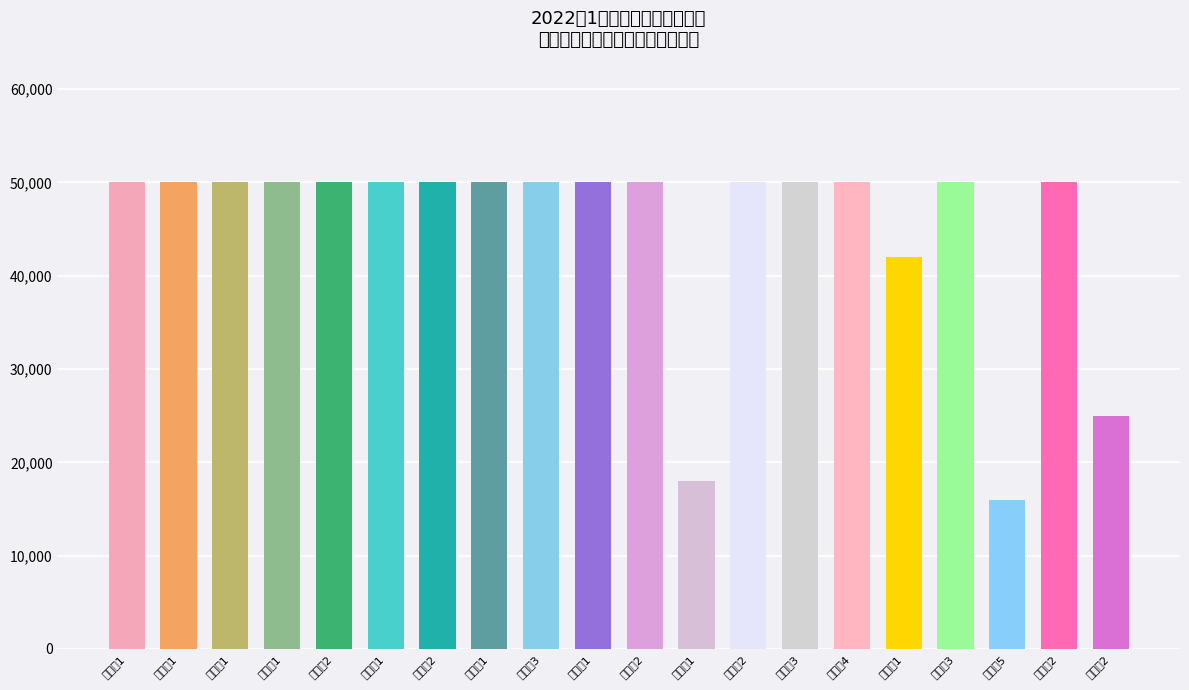

Reading left to right, transcribe all the data shown in this chart.

50000	50000	50000	50000	50000	50000	50000	50000	50000	50000	50000	18000	50000	50000	50000	42000	50000	16000	50000	25000